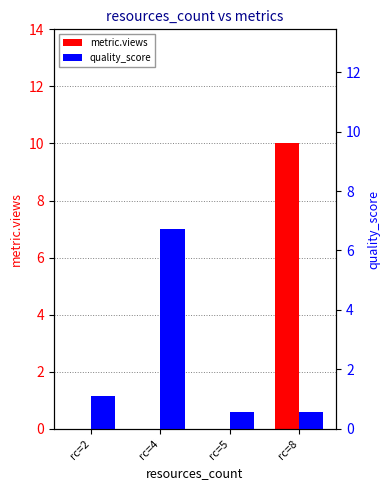

At which category is the sum across all series the highest?

rc=8